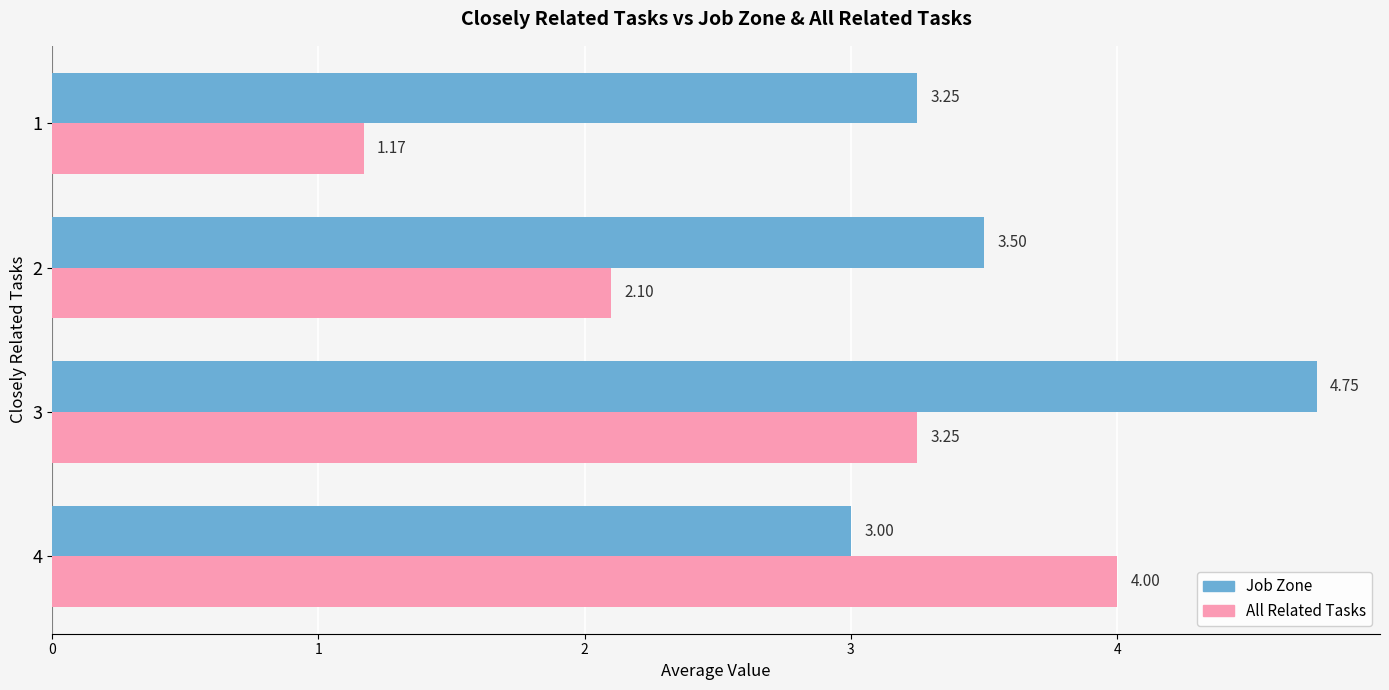

What are all the series names shown in the legend?

Job Zone, All Related Tasks